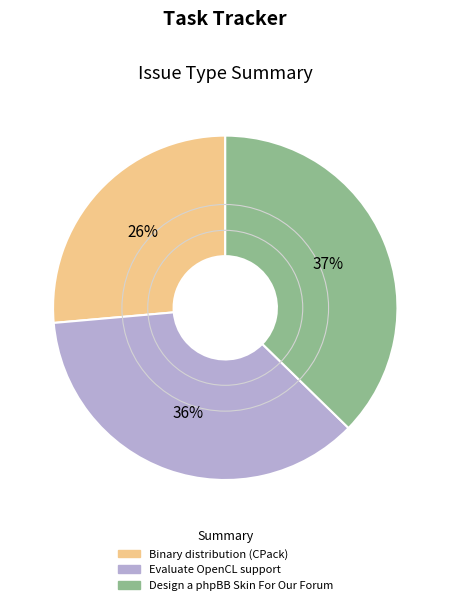

Is there a majority slice in this chart?

No